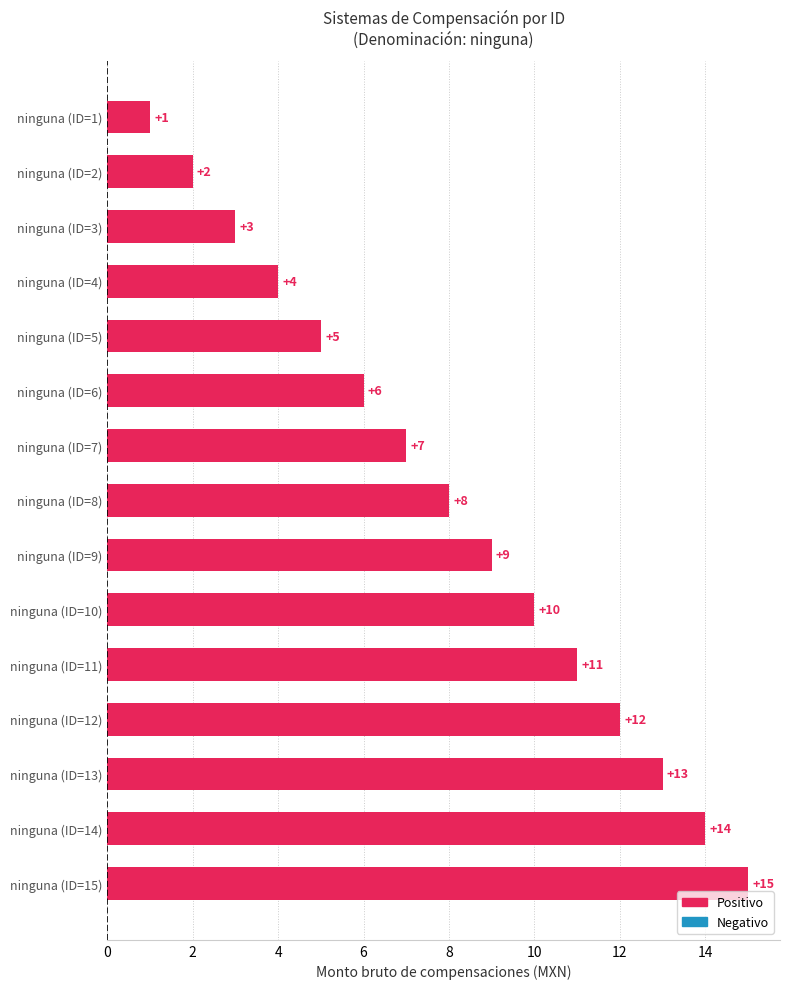

What is the minimum value shown in the chart?

1